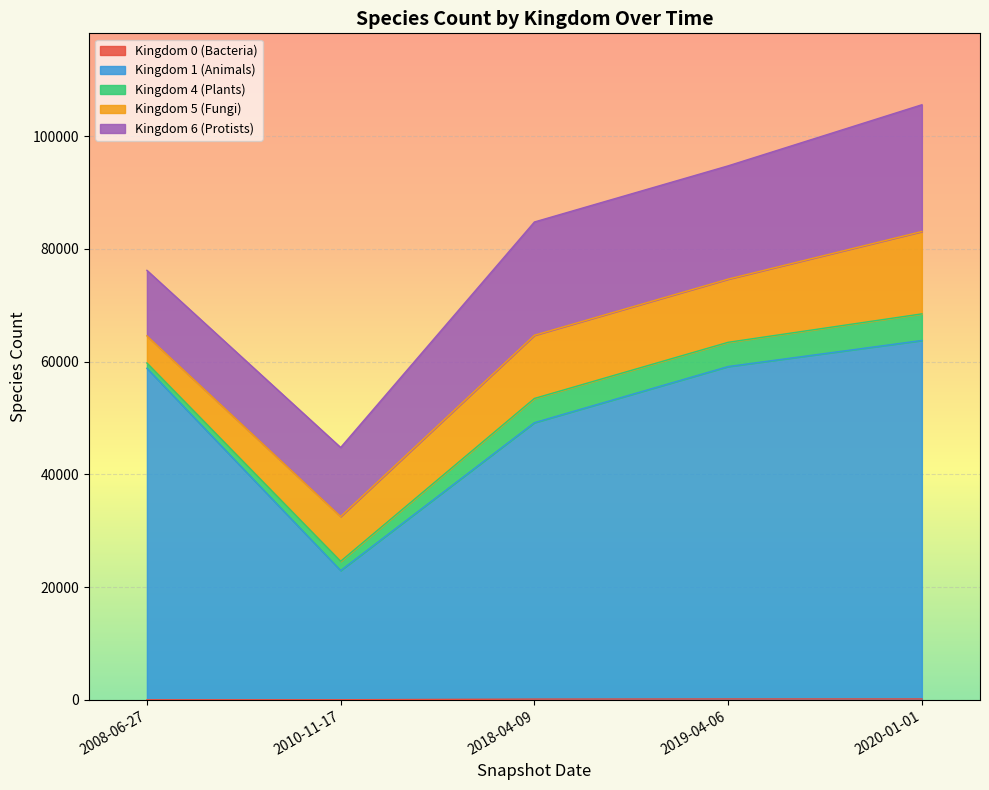

Which series has the largest range (max minus min)?

Kingdom 1 (Animals)